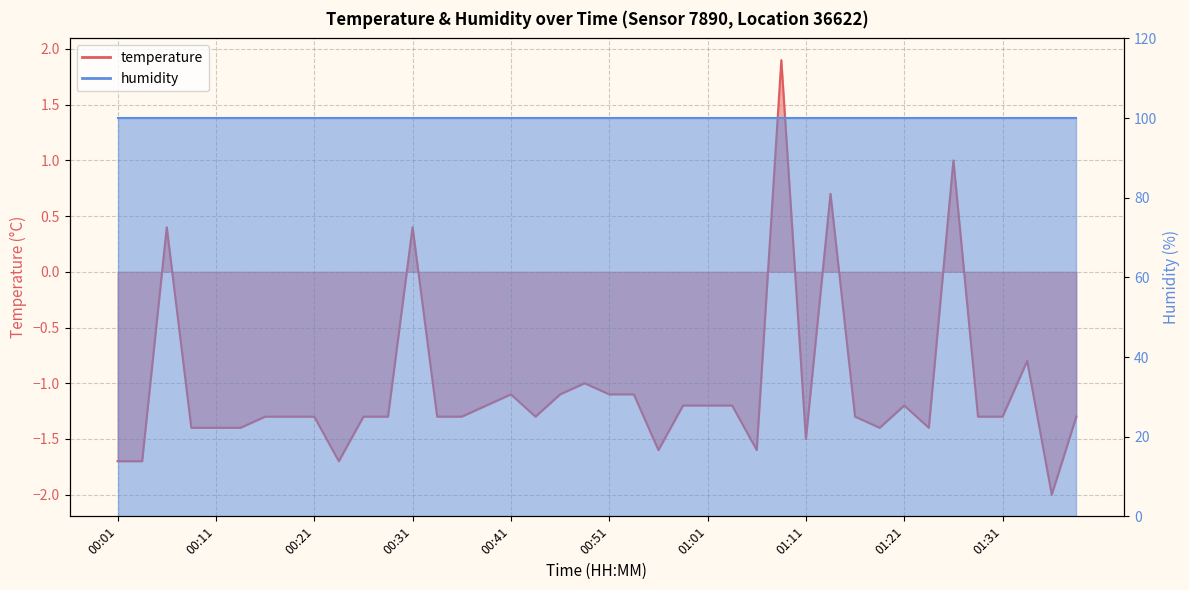

Reading right to left, what are all the values shown in this chart?

-1.3	-2.0	-0.8	-1.3	-1.3	1.0	-1.4	-1.2	-1.4	-1.3	0.7	-1.5	1.9	-1.6	-1.2	-1.2	-1.2	-1.6	-1.1	-1.1	-1.0	-1.1	-1.3	-1.1	-1.2	-1.3	-1.3	0.4	-1.3	-1.3	-1.7	-1.3	-1.3	-1.3	-1.4	-1.4	-1.4	0.4	-1.7	-1.7